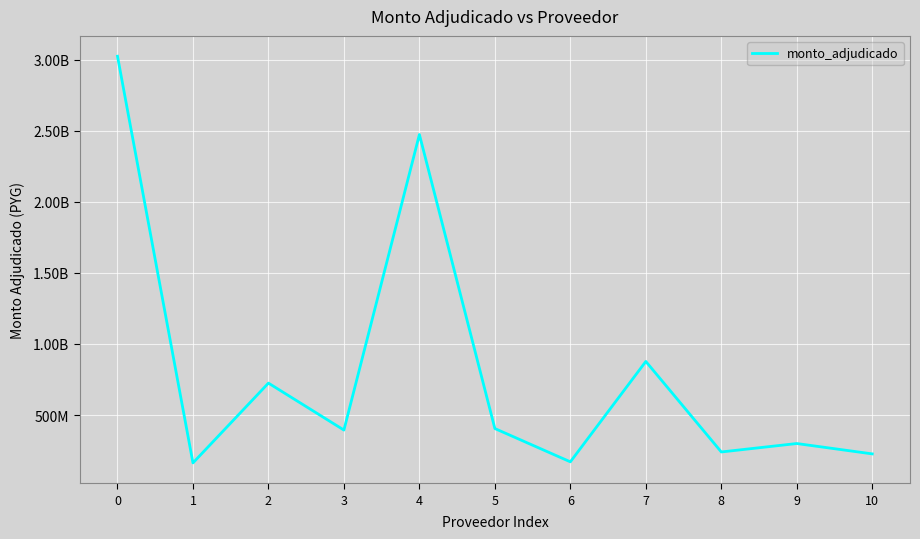

At which label is the value closest to 1593849966?

7